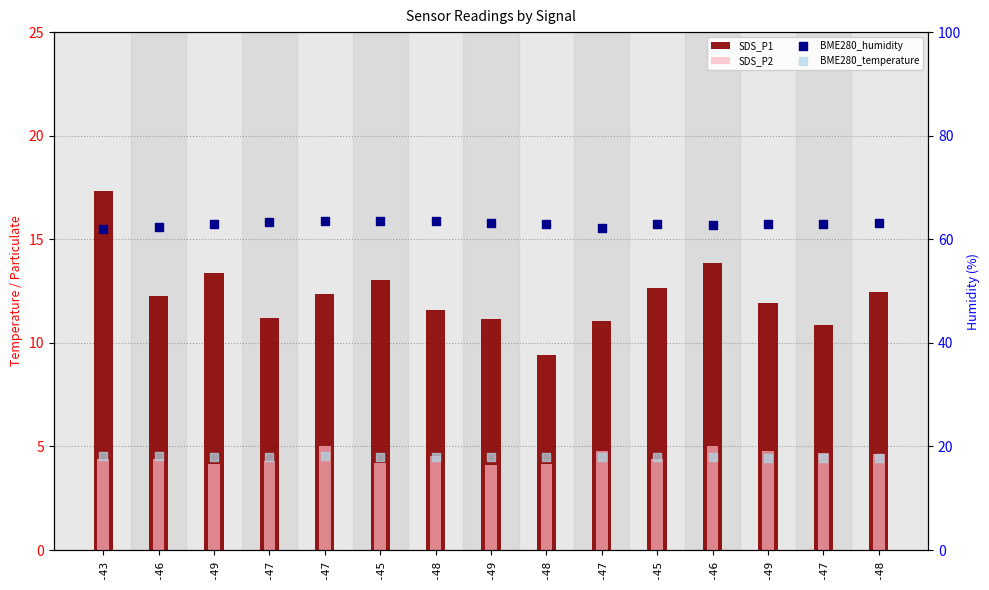

Is the value of BME280_temperature at -47 greater than the value of SDS_P2 at -43?

Yes